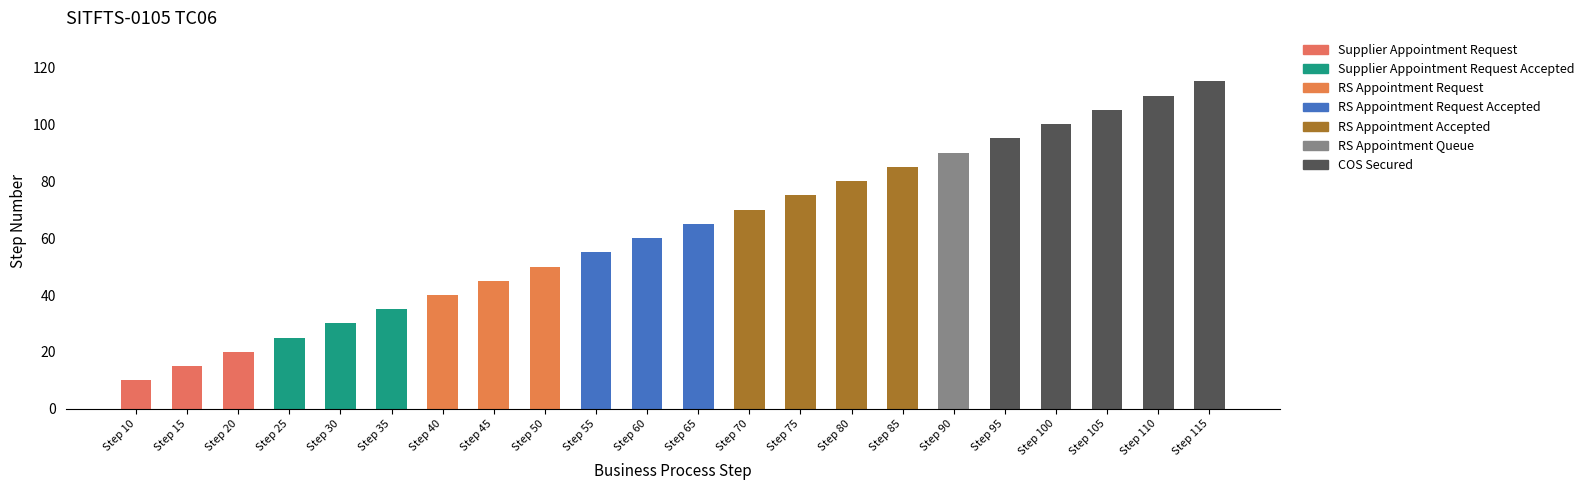

What is the difference between the second highest and second lowest values?

95